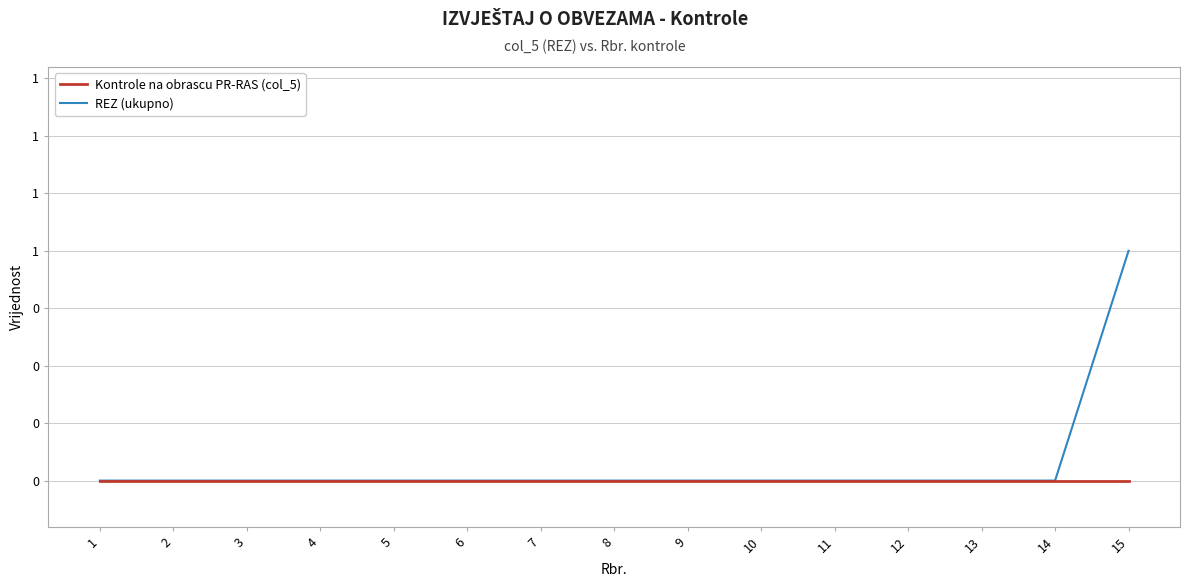

Does the chart have visible grid lines?

Yes